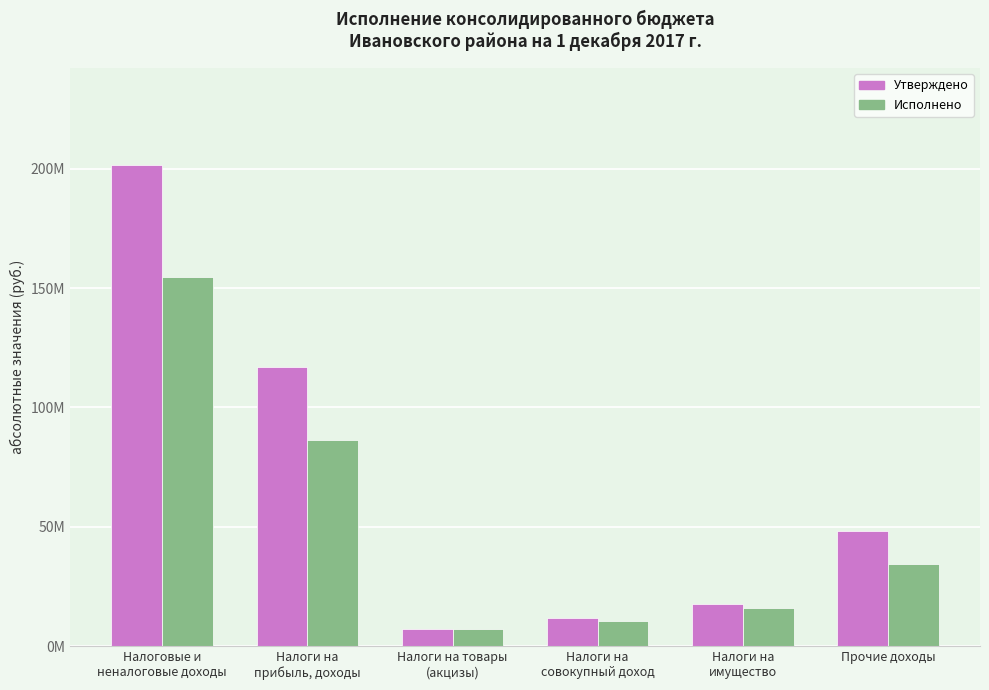

Are the bars horizontal?

No